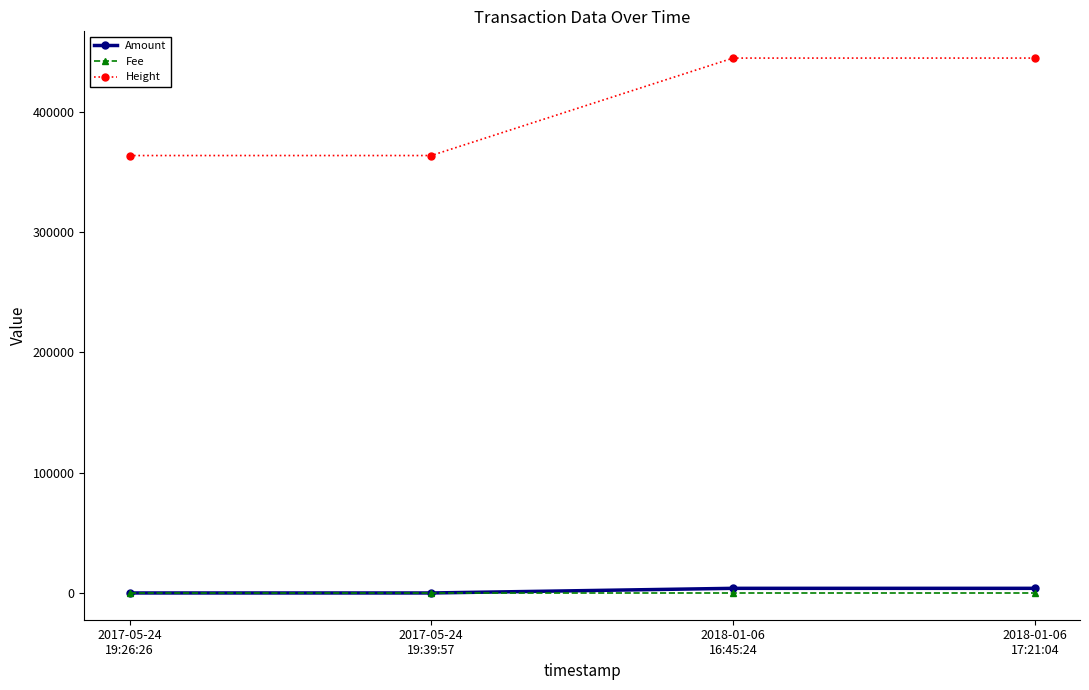

Read the Amount value at 2018-01-06
16:45:24.

3867